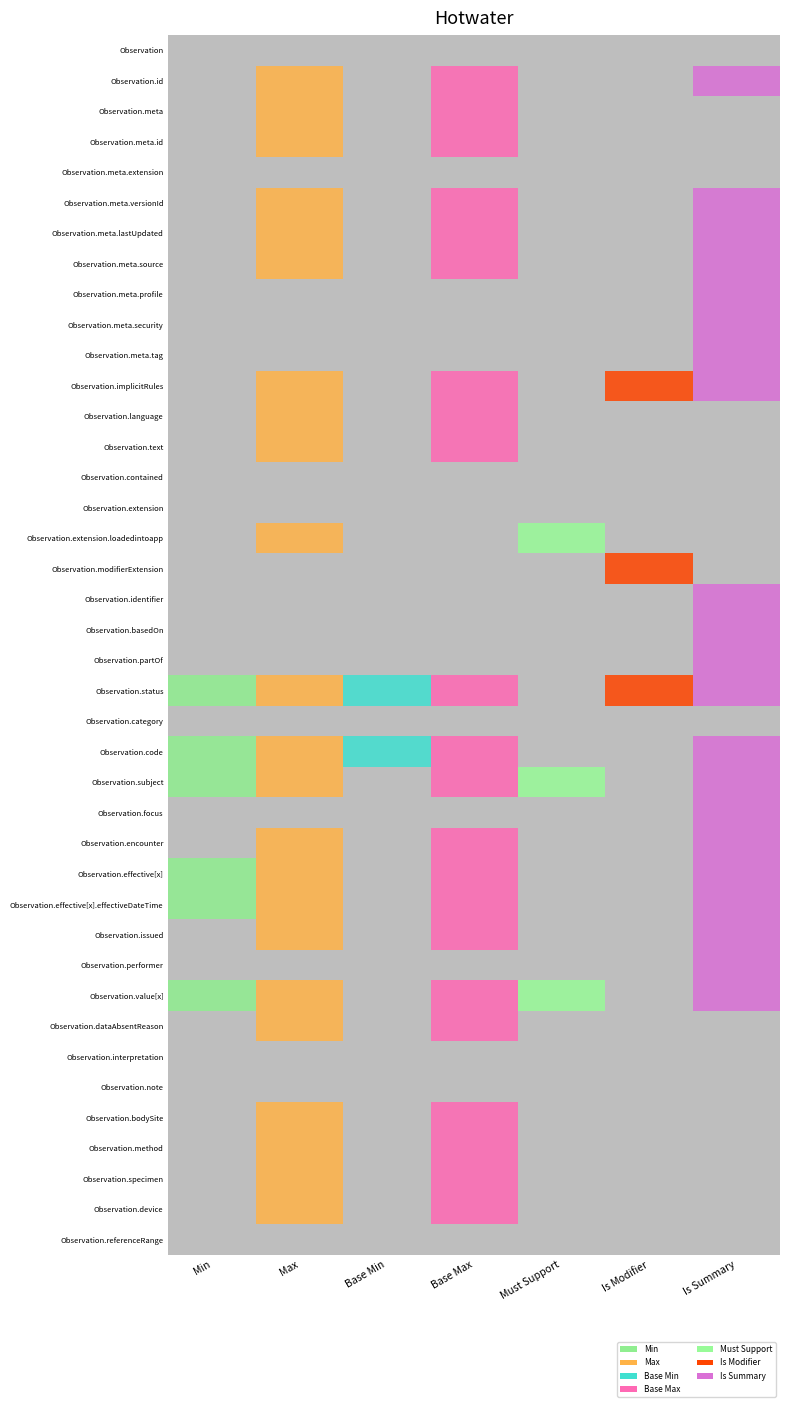

Reading left to right, what are all the values shown in this chart?

Min: 0	0	0	0	0	0	0	0	0	0	0	0	0	0	0	0	0	0	0	0	0	1	0	1	1	0	0	1	1	0	0	1	0	0	0	0	0	0	0	0
Max: 0	1	1	1	0	1	1	1	0	0	0	1	1	1	0	0	1	0	0	0	0	1	0	1	1	0	1	1	1	1	0	1	1	0	0	1	1	1	1	0
Base Min: 0	0	0	0	0	0	0	0	0	0	0	0	0	0	0	0	0	0	0	0	0	1	0	1	0	0	0	0	0	0	0	0	0	0	0	0	0	0	0	0
Base Max: 0	1	1	1	0	1	1	1	0	0	0	1	1	1	0	0	0	0	0	0	0	1	0	1	1	0	1	1	1	1	0	1	1	0	0	1	1	1	1	0
Must Support: 0	0	0	0	0	0	0	0	0	0	0	0	0	0	0	0	1	0	0	0	0	0	0	0	1	0	0	0	0	0	0	1	0	0	0	0	0	0	0	0
Is Modifier: 0	0	0	0	0	0	0	0	0	0	0	1	0	0	0	0	0	1	0	0	0	1	0	0	0	0	0	0	0	0	0	0	0	0	0	0	0	0	0	0
Is Summary: 0	1	0	0	0	1	1	1	1	1	1	1	0	0	0	0	0	0	1	1	1	1	0	1	1	1	1	1	1	1	1	1	0	0	0	0	0	0	0	0